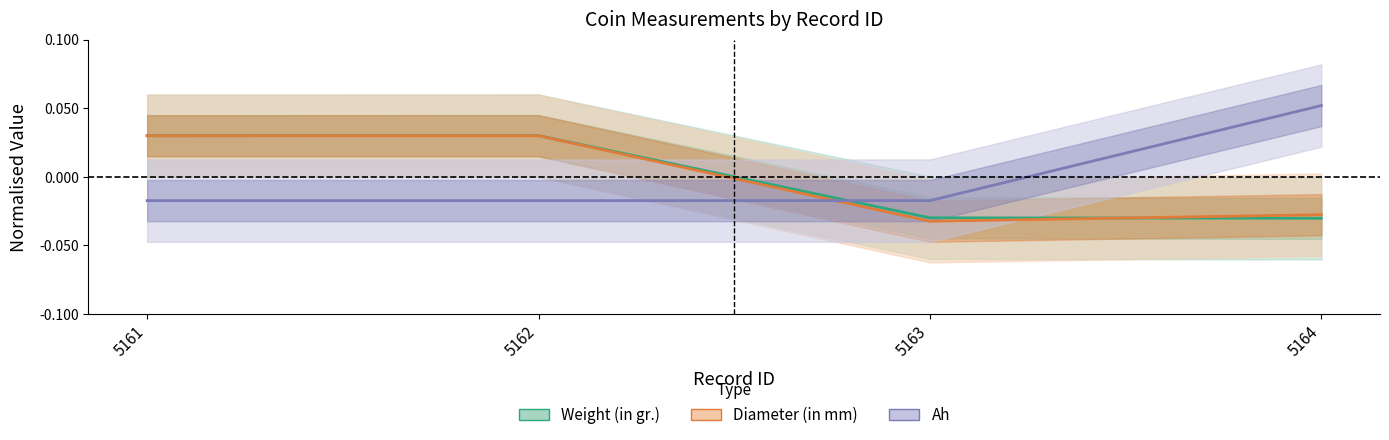

Reading left to right, what are all the values shown in this chart?

Weight (in gr.): 0.0	0.0	-0.0	-0.0
Diameter (in mm): 0.0	0.0	-0.0	-0.0
Ah: -0.0	-0.0	-0.0	0.1